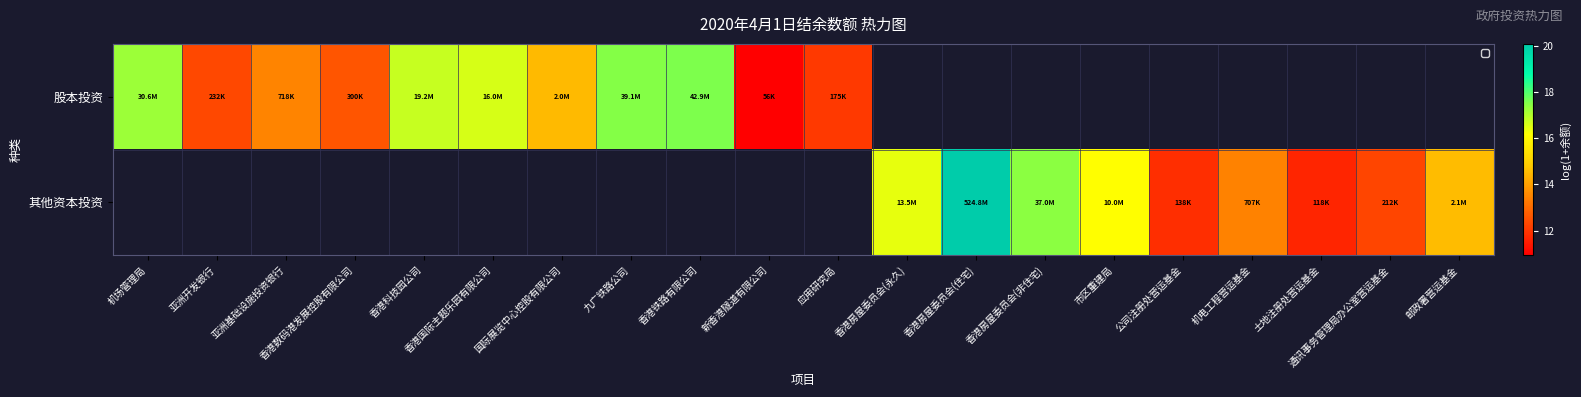

True or false: 其他资本投资 has a value of 14.6 at 邮政署营运基金.

True